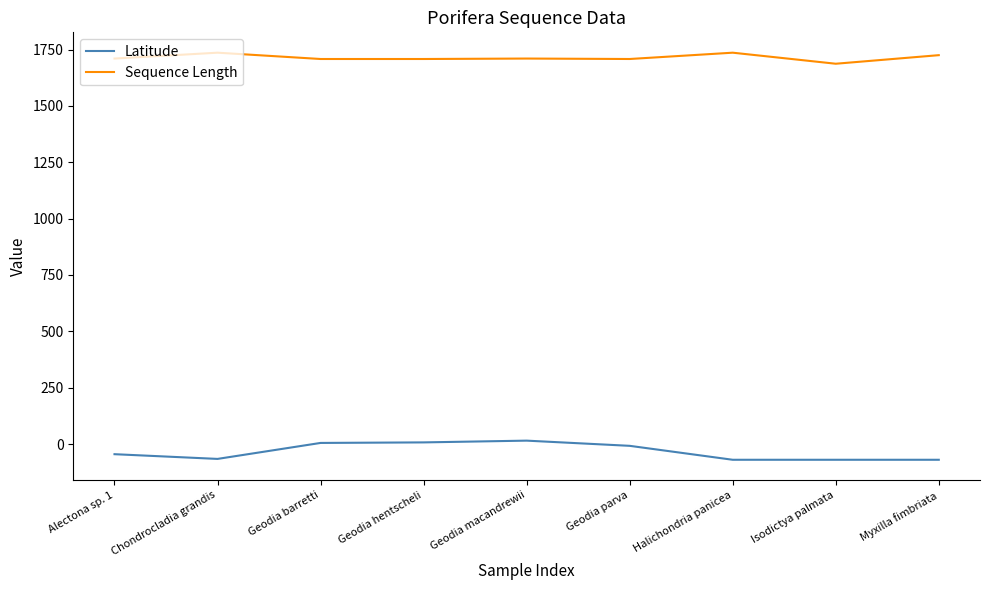

True or false: Sequence Length and Latitude cross at least once.

False